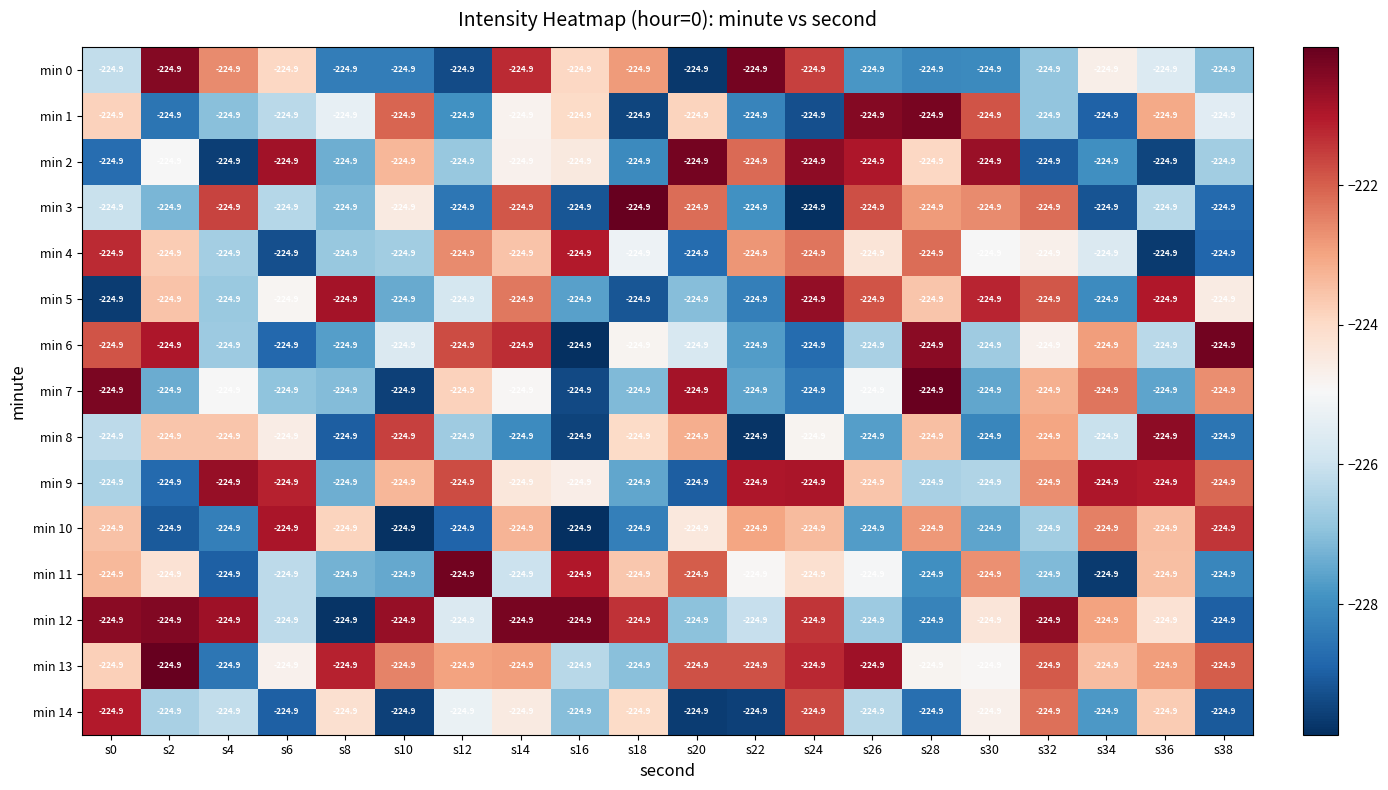

Reading left to right, what are all the values shown in this chart?

min 0: s0=-224.9	s2=-224.9	s4=-224.9	s6=-224.9	s8=-224.9	s10=-224.9	s12=-224.9	s14=-224.9	s16=-224.9	s18=-224.9	s20=-224.9	s22=-224.9	s24=-224.9	s26=-224.9	s28=-224.9	s30=-224.9	s32=-224.9	s34=-224.9	s36=-224.9	s38=-224.9
min 1: s0=-224.9	s2=-224.9	s4=-224.9	s6=-224.9	s8=-224.9	s10=-224.9	s12=-224.9	s14=-224.9	s16=-224.9	s18=-224.9	s20=-224.9	s22=-224.9	s24=-224.9	s26=-224.9	s28=-224.9	s30=-224.9	s32=-224.9	s34=-224.9	s36=-224.9	s38=-224.9
min 2: s0=-224.9	s2=-224.9	s4=-224.9	s6=-224.9	s8=-224.9	s10=-224.9	s12=-224.9	s14=-224.9	s16=-224.9	s18=-224.9	s20=-224.9	s22=-224.9	s24=-224.9	s26=-224.9	s28=-224.9	s30=-224.9	s32=-224.9	s34=-224.9	s36=-224.9	s38=-224.9
min 3: s0=-224.9	s2=-224.9	s4=-224.9	s6=-224.9	s8=-224.9	s10=-224.9	s12=-224.9	s14=-224.9	s16=-224.9	s18=-224.9	s20=-224.9	s22=-224.9	s24=-224.9	s26=-224.9	s28=-224.9	s30=-224.9	s32=-224.9	s34=-224.9	s36=-224.9	s38=-224.9
min 4: s0=-224.9	s2=-224.9	s4=-224.9	s6=-224.9	s8=-224.9	s10=-224.9	s12=-224.9	s14=-224.9	s16=-224.9	s18=-224.9	s20=-224.9	s22=-224.9	s24=-224.9	s26=-224.9	s28=-224.9	s30=-224.9	s32=-224.9	s34=-224.9	s36=-224.9	s38=-224.9
min 5: s0=-224.9	s2=-224.9	s4=-224.9	s6=-224.9	s8=-224.9	s10=-224.9	s12=-224.9	s14=-224.9	s16=-224.9	s18=-224.9	s20=-224.9	s22=-224.9	s24=-224.9	s26=-224.9	s28=-224.9	s30=-224.9	s32=-224.9	s34=-224.9	s36=-224.9	s38=-224.9
min 6: s0=-224.9	s2=-224.9	s4=-224.9	s6=-224.9	s8=-224.9	s10=-224.9	s12=-224.9	s14=-224.9	s16=-224.9	s18=-224.9	s20=-224.9	s22=-224.9	s24=-224.9	s26=-224.9	s28=-224.9	s30=-224.9	s32=-224.9	s34=-224.9	s36=-224.9	s38=-224.9
min 7: s0=-224.9	s2=-224.9	s4=-224.9	s6=-224.9	s8=-224.9	s10=-224.9	s12=-224.9	s14=-224.9	s16=-224.9	s18=-224.9	s20=-224.9	s22=-224.9	s24=-224.9	s26=-224.9	s28=-224.9	s30=-224.9	s32=-224.9	s34=-224.9	s36=-224.9	s38=-224.9
min 8: s0=-224.9	s2=-224.9	s4=-224.9	s6=-224.9	s8=-224.9	s10=-224.9	s12=-224.9	s14=-224.9	s16=-224.9	s18=-224.9	s20=-224.9	s22=-224.9	s24=-224.9	s26=-224.9	s28=-224.9	s30=-224.9	s32=-224.9	s34=-224.9	s36=-224.9	s38=-224.9
min 9: s0=-224.9	s2=-224.9	s4=-224.9	s6=-224.9	s8=-224.9	s10=-224.9	s12=-224.9	s14=-224.9	s16=-224.9	s18=-224.9	s20=-224.9	s22=-224.9	s24=-224.9	s26=-224.9	s28=-224.9	s30=-224.9	s32=-224.9	s34=-224.9	s36=-224.9	s38=-224.9
min 10: s0=-224.9	s2=-224.9	s4=-224.9	s6=-224.9	s8=-224.9	s10=-224.9	s12=-224.9	s14=-224.9	s16=-224.9	s18=-224.9	s20=-224.9	s22=-224.9	s24=-224.9	s26=-224.9	s28=-224.9	s30=-224.9	s32=-224.9	s34=-224.9	s36=-224.9	s38=-224.9
min 11: s0=-224.9	s2=-224.9	s4=-224.9	s6=-224.9	s8=-224.9	s10=-224.9	s12=-224.9	s14=-224.9	s16=-224.9	s18=-224.9	s20=-224.9	s22=-224.9	s24=-224.9	s26=-224.9	s28=-224.9	s30=-224.9	s32=-224.9	s34=-224.9	s36=-224.9	s38=-224.9
min 12: s0=-224.9	s2=-224.9	s4=-224.9	s6=-224.9	s8=-224.9	s10=-224.9	s12=-224.9	s14=-224.9	s16=-224.9	s18=-224.9	s20=-224.9	s22=-224.9	s24=-224.9	s26=-224.9	s28=-224.9	s30=-224.9	s32=-224.9	s34=-224.9	s36=-224.9	s38=-224.9
min 13: s0=-224.9	s2=-224.9	s4=-224.9	s6=-224.9	s8=-224.9	s10=-224.9	s12=-224.9	s14=-224.9	s16=-224.9	s18=-224.9	s20=-224.9	s22=-224.9	s24=-224.9	s26=-224.9	s28=-224.9	s30=-224.9	s32=-224.9	s34=-224.9	s36=-224.9	s38=-224.9
min 14: s0=-224.9	s2=-224.9	s4=-224.9	s6=-224.9	s8=-224.9	s10=-224.9	s12=-224.9	s14=-224.9	s16=-224.9	s18=-224.9	s20=-224.9	s22=-224.9	s24=-224.9	s26=-224.9	s28=-224.9	s30=-224.9	s32=-224.9	s34=-224.9	s36=-224.9	s38=-224.9